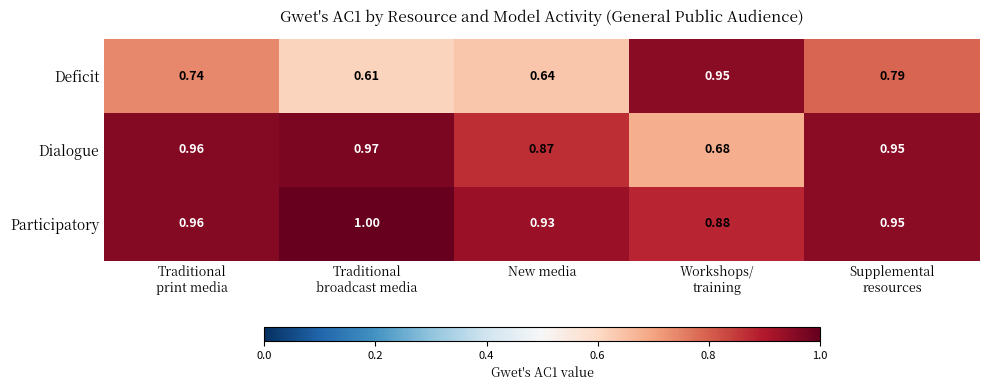

Which series has the widest spread of values?

Deficit